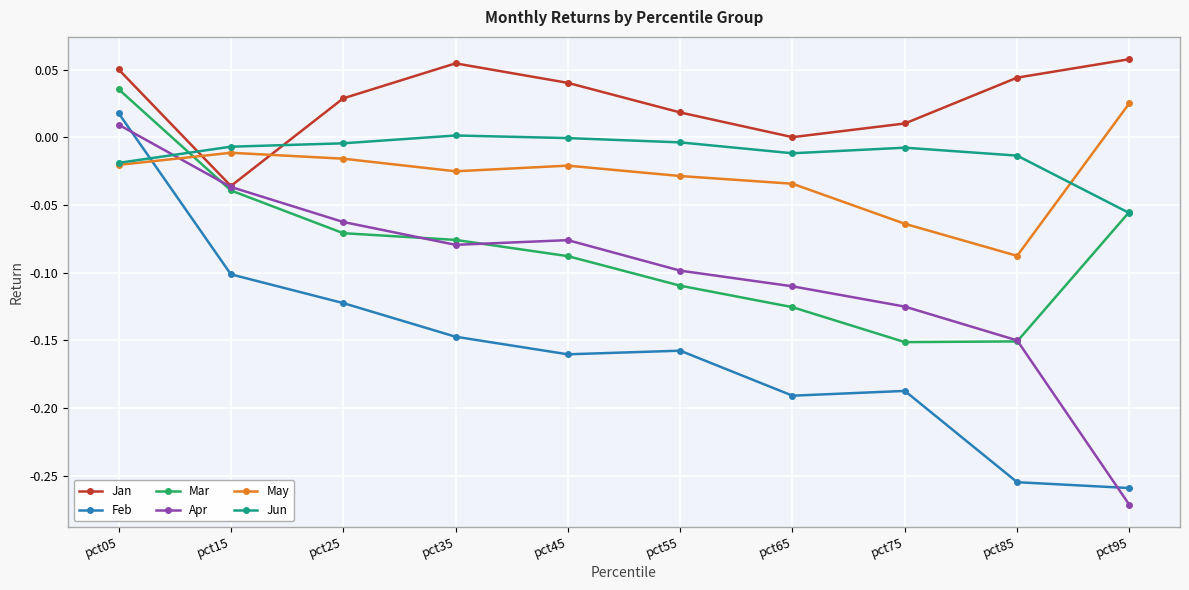

True or false: Feb and Mar intersect in this chart.

False